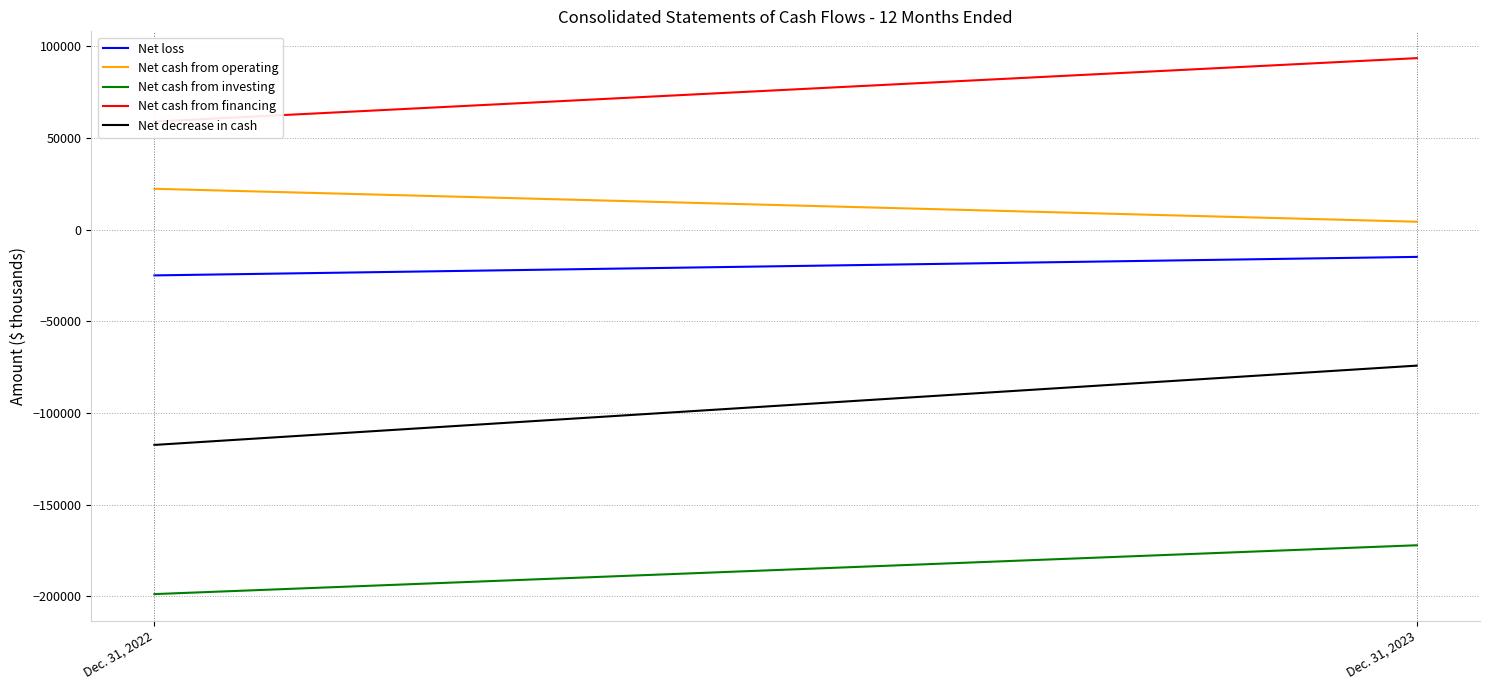

Count the number of categories in the chart.

2